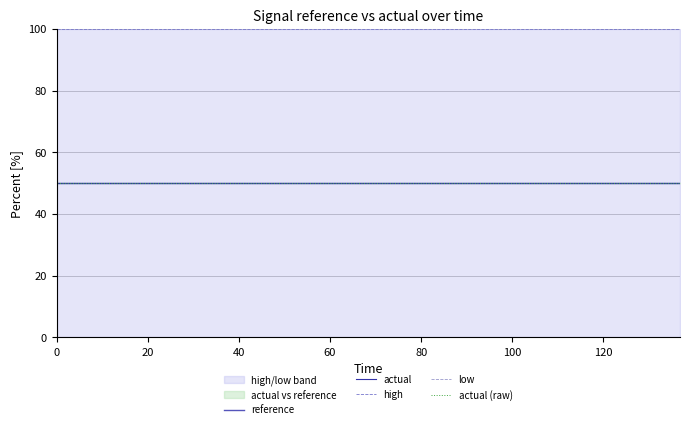

At how many categories does at least one series exceed 54?

20